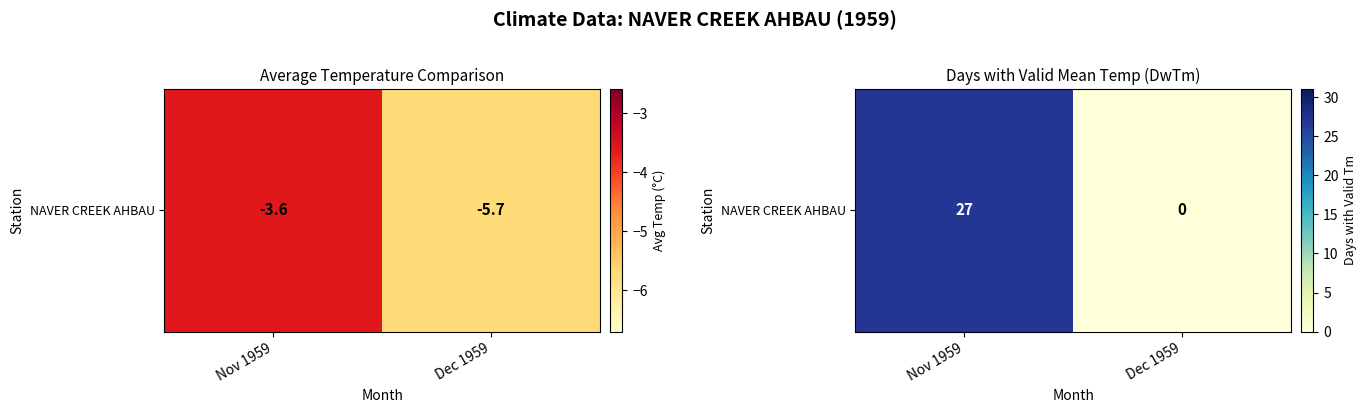

How many data points does each series have?

2